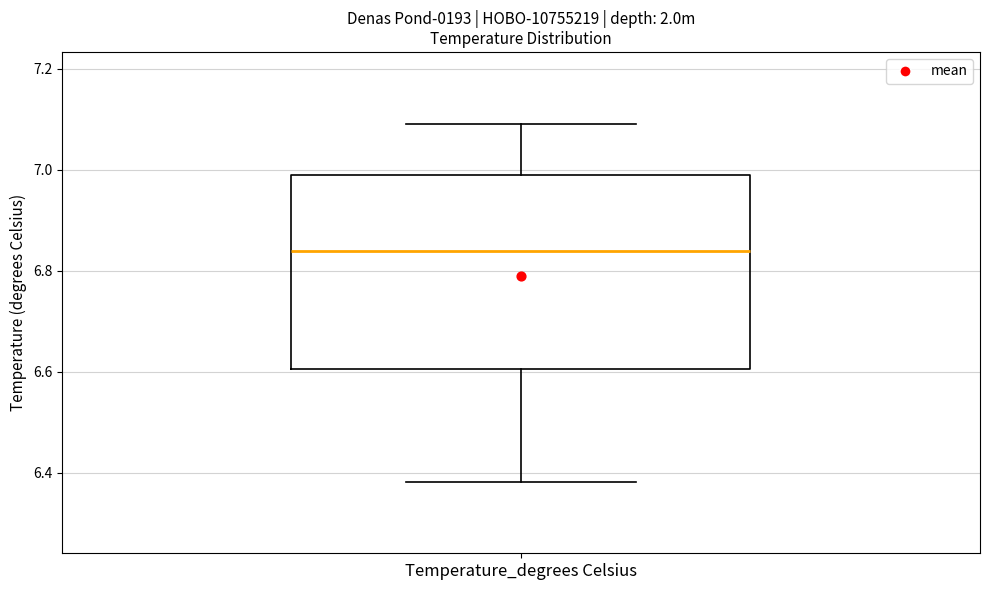

Read this box plot against the y-axis: the position of the median line, the range covered by the box, and the ends of both whiskers. The values are not printed on the chart, so give them approximately, as read against the axis.

median 6.84, box 6.60 to 7.00, whiskers 6.38 to 7.10